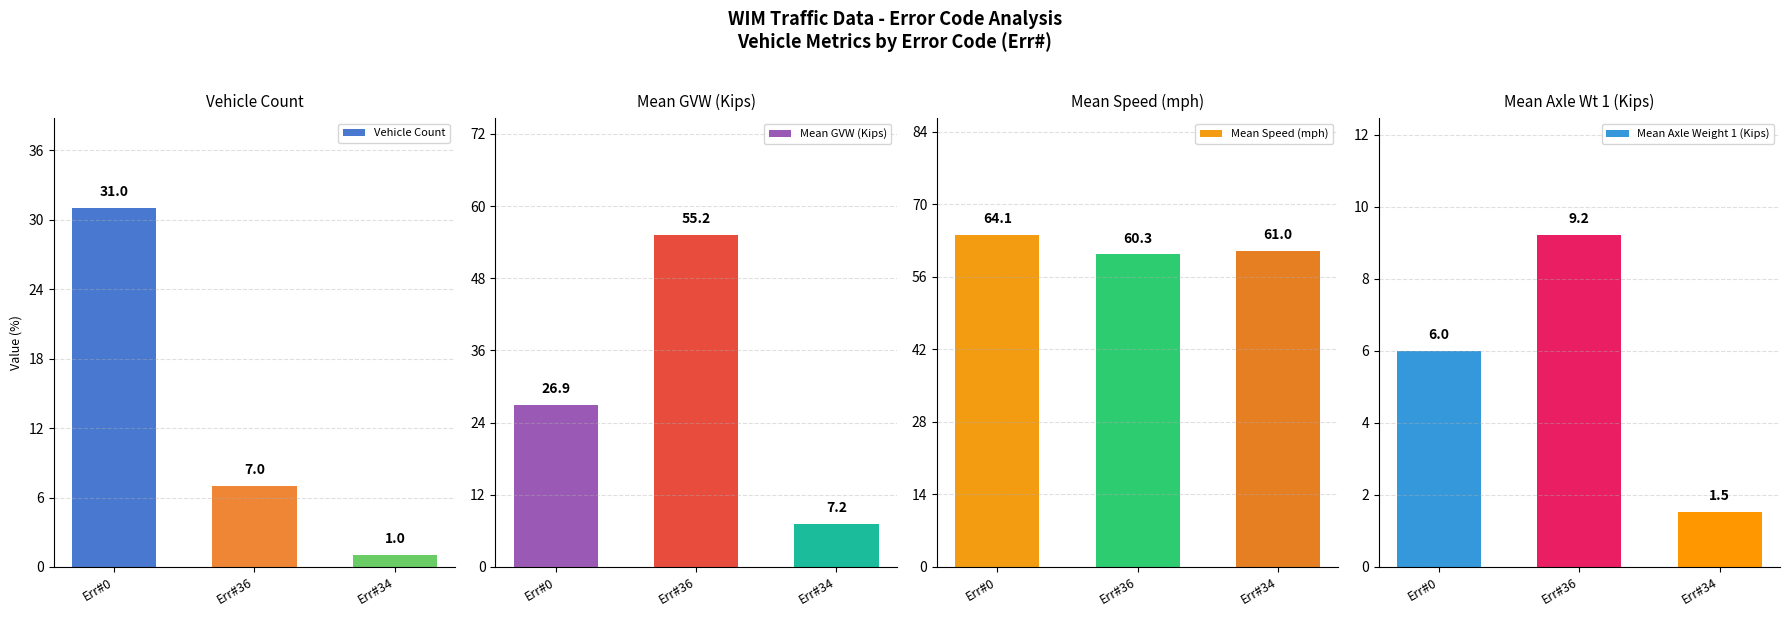

Read the Mean Axle Weight 1 (Kips) value at Err#0.

6.0